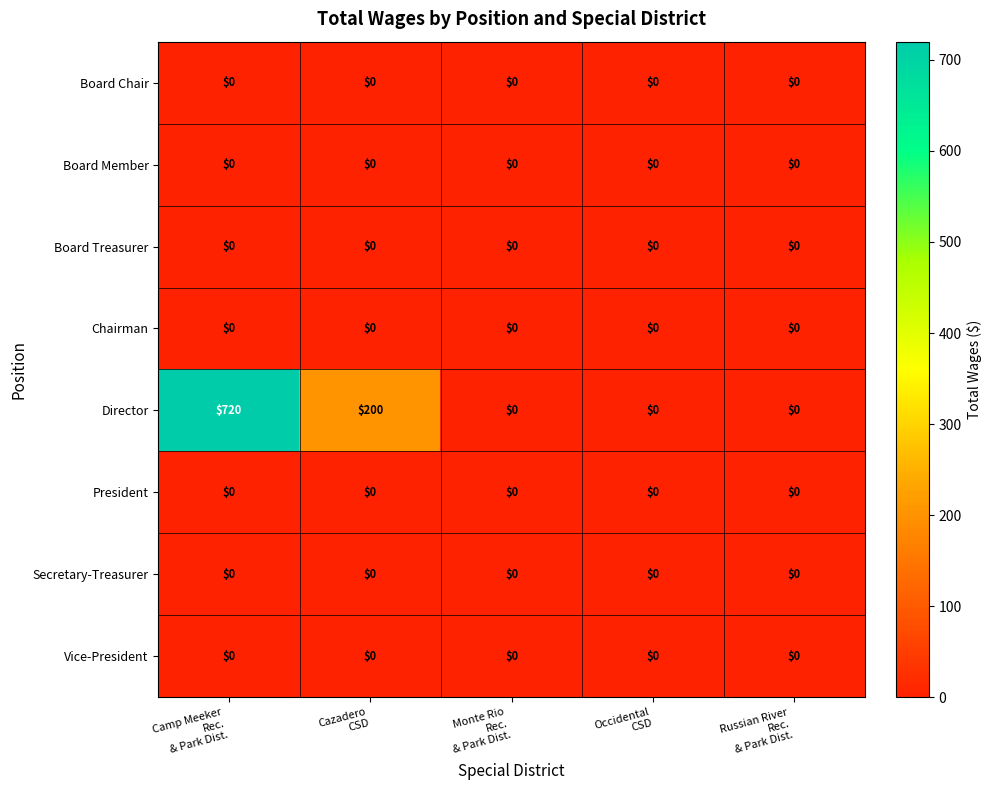

What is the maximum value shown in the chart?

720